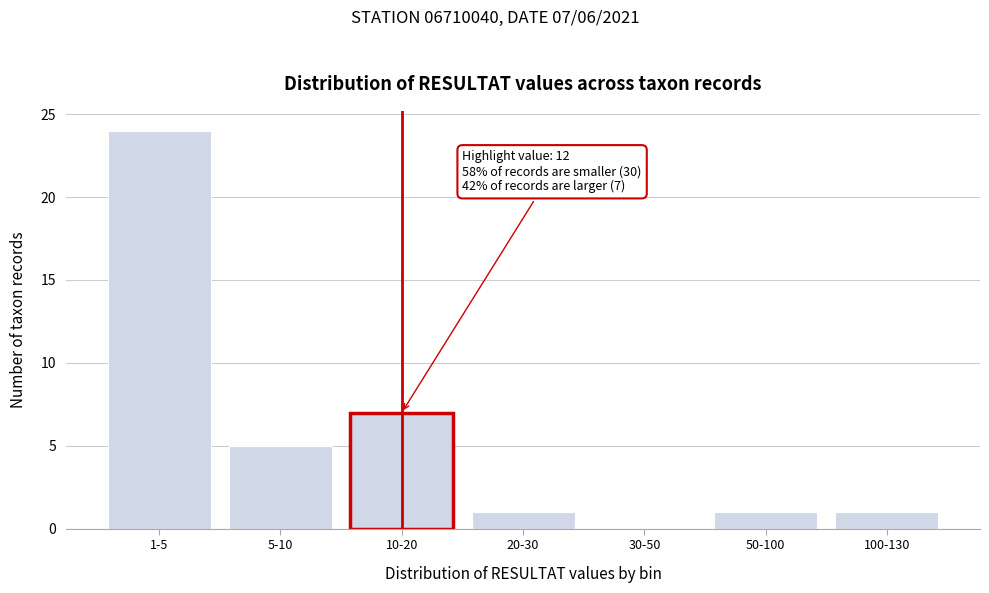

Reading left to right, what are all the values shown in this chart?

1-5=24	5-10=5	10-20=7	20-30=1	30-50=0	50-100=1	100-130=1